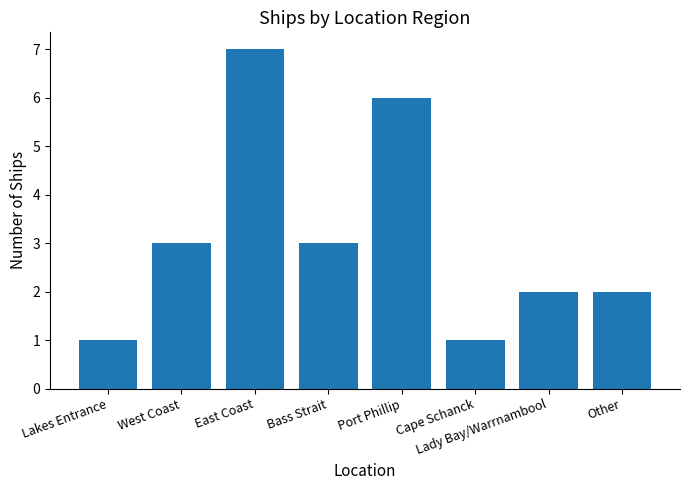

What is the approximate value at Bass Strait?

3